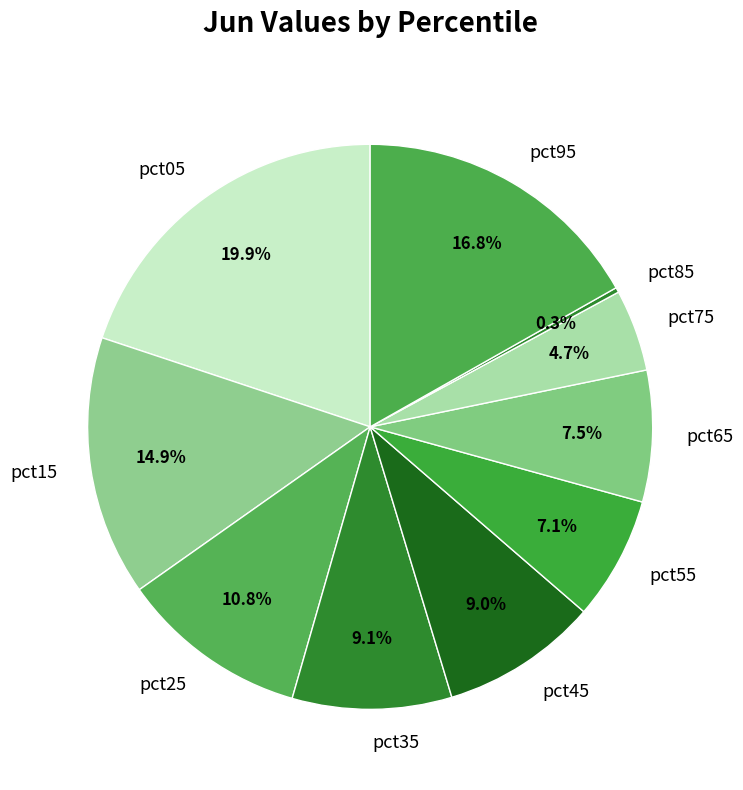

What percentage do pct45 and pct05 together represent?

28.9%